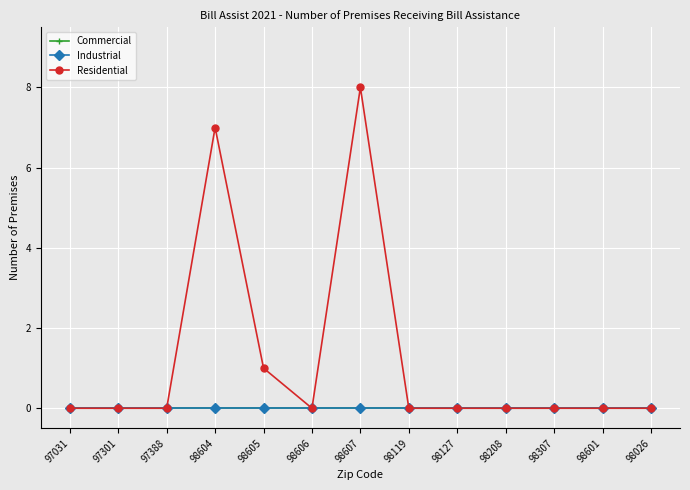

True or false: Commercial and Residential intersect in this chart.

False